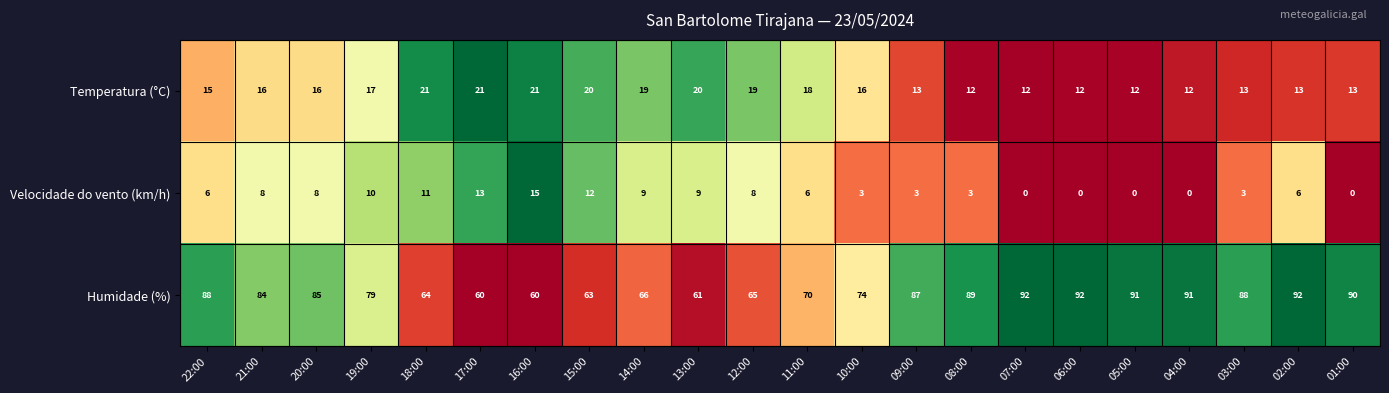

What is the greatest value displayed?

92